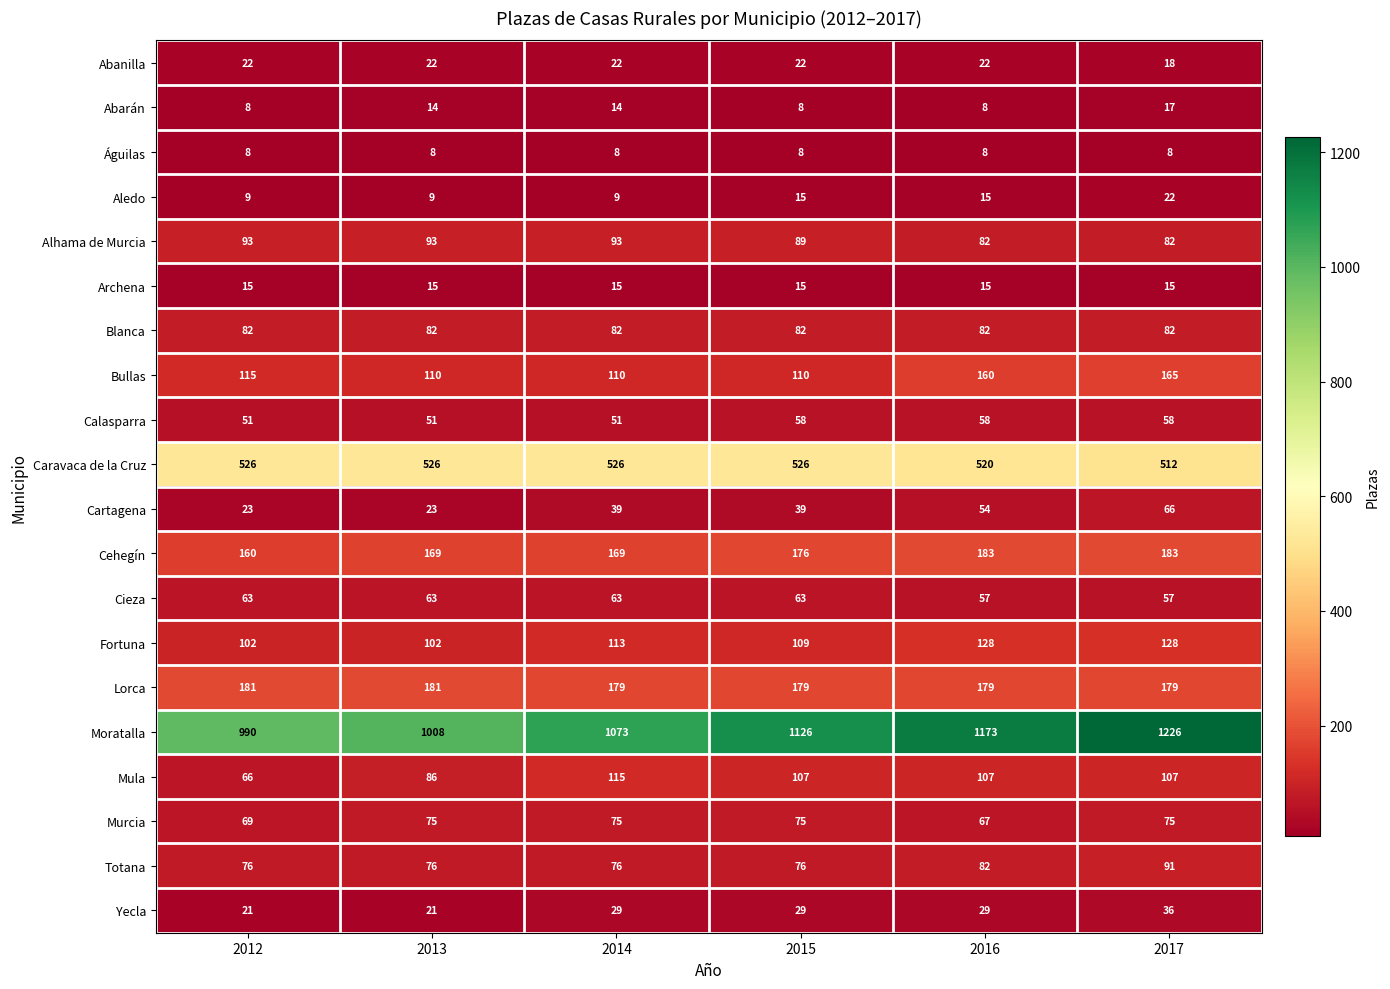

Which series changed the most between 2013 and 2016?

Moratalla